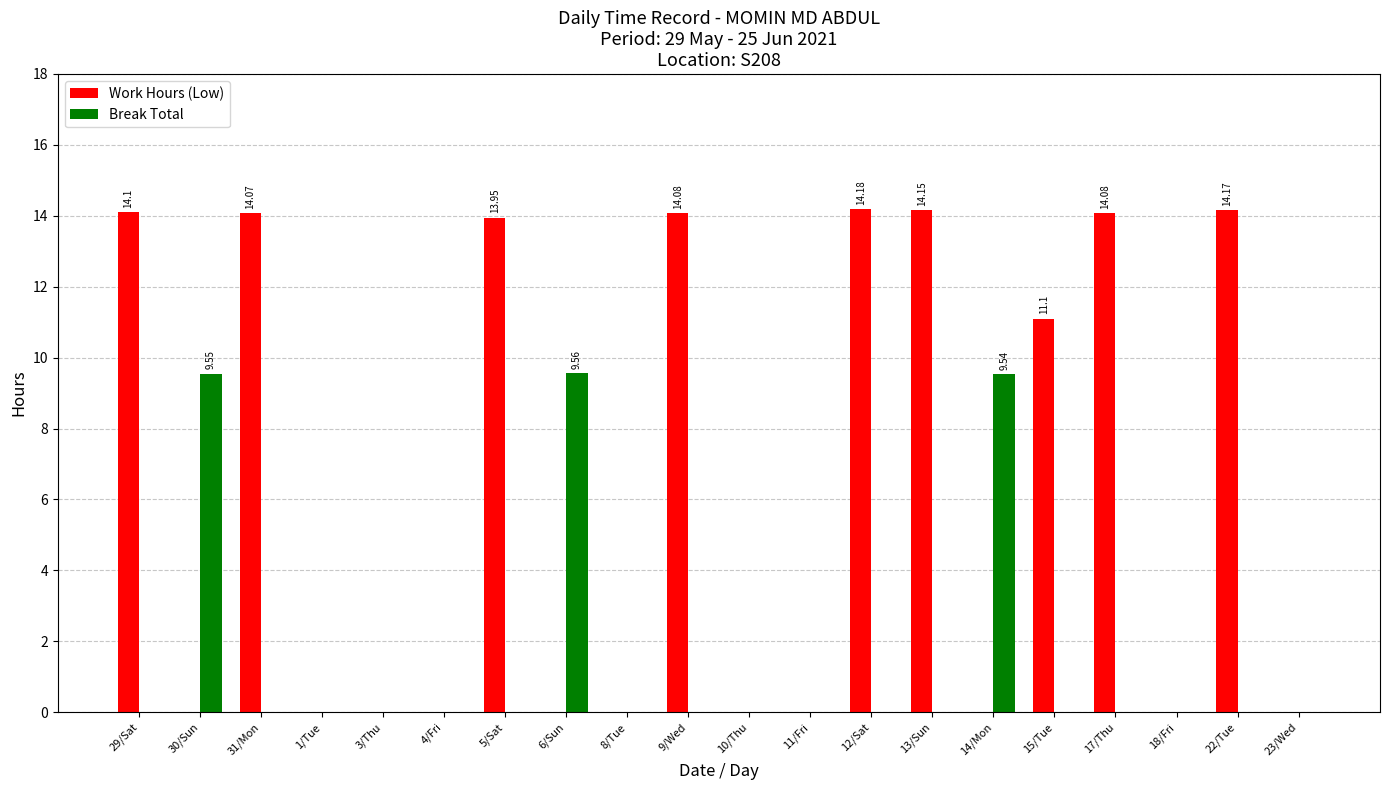

Which series has the largest range (max minus min)?

Work Hours (Low)